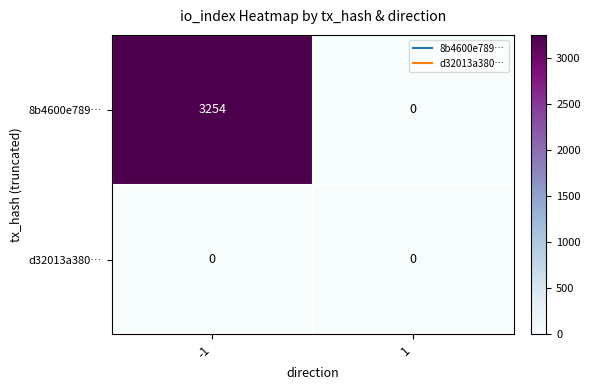

What is the difference between the highest and lowest values at -1?

3254